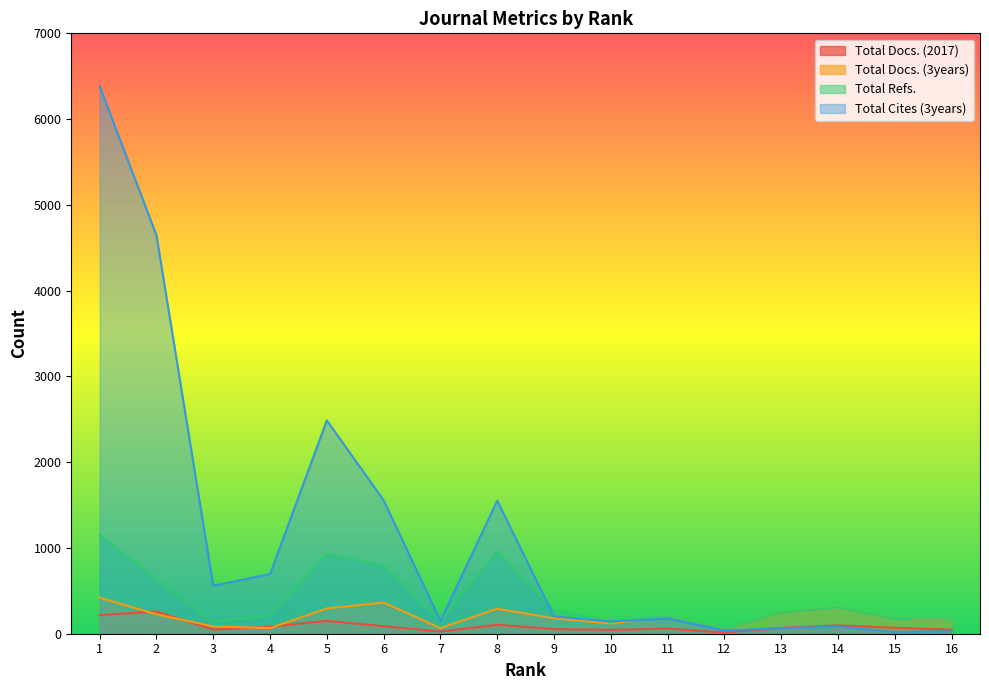

Where does the Total Docs. (2017) series first go above 69?

1